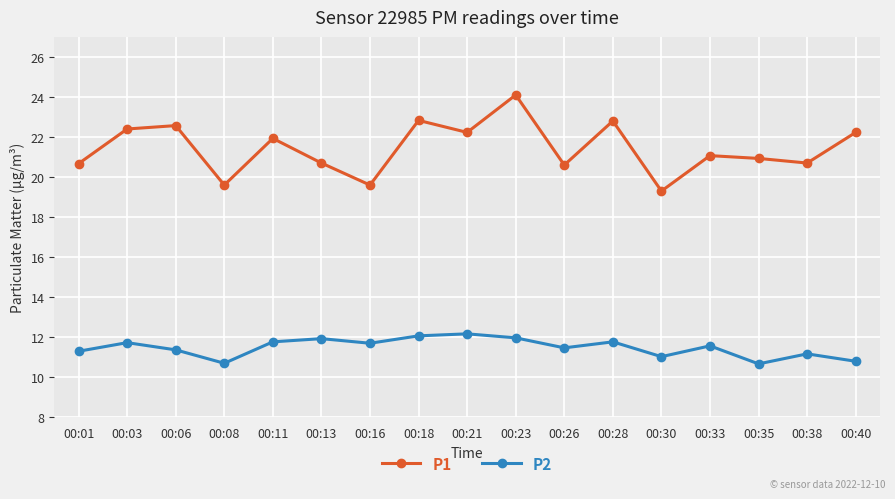

What is the minimum value shown in the chart?

10.7